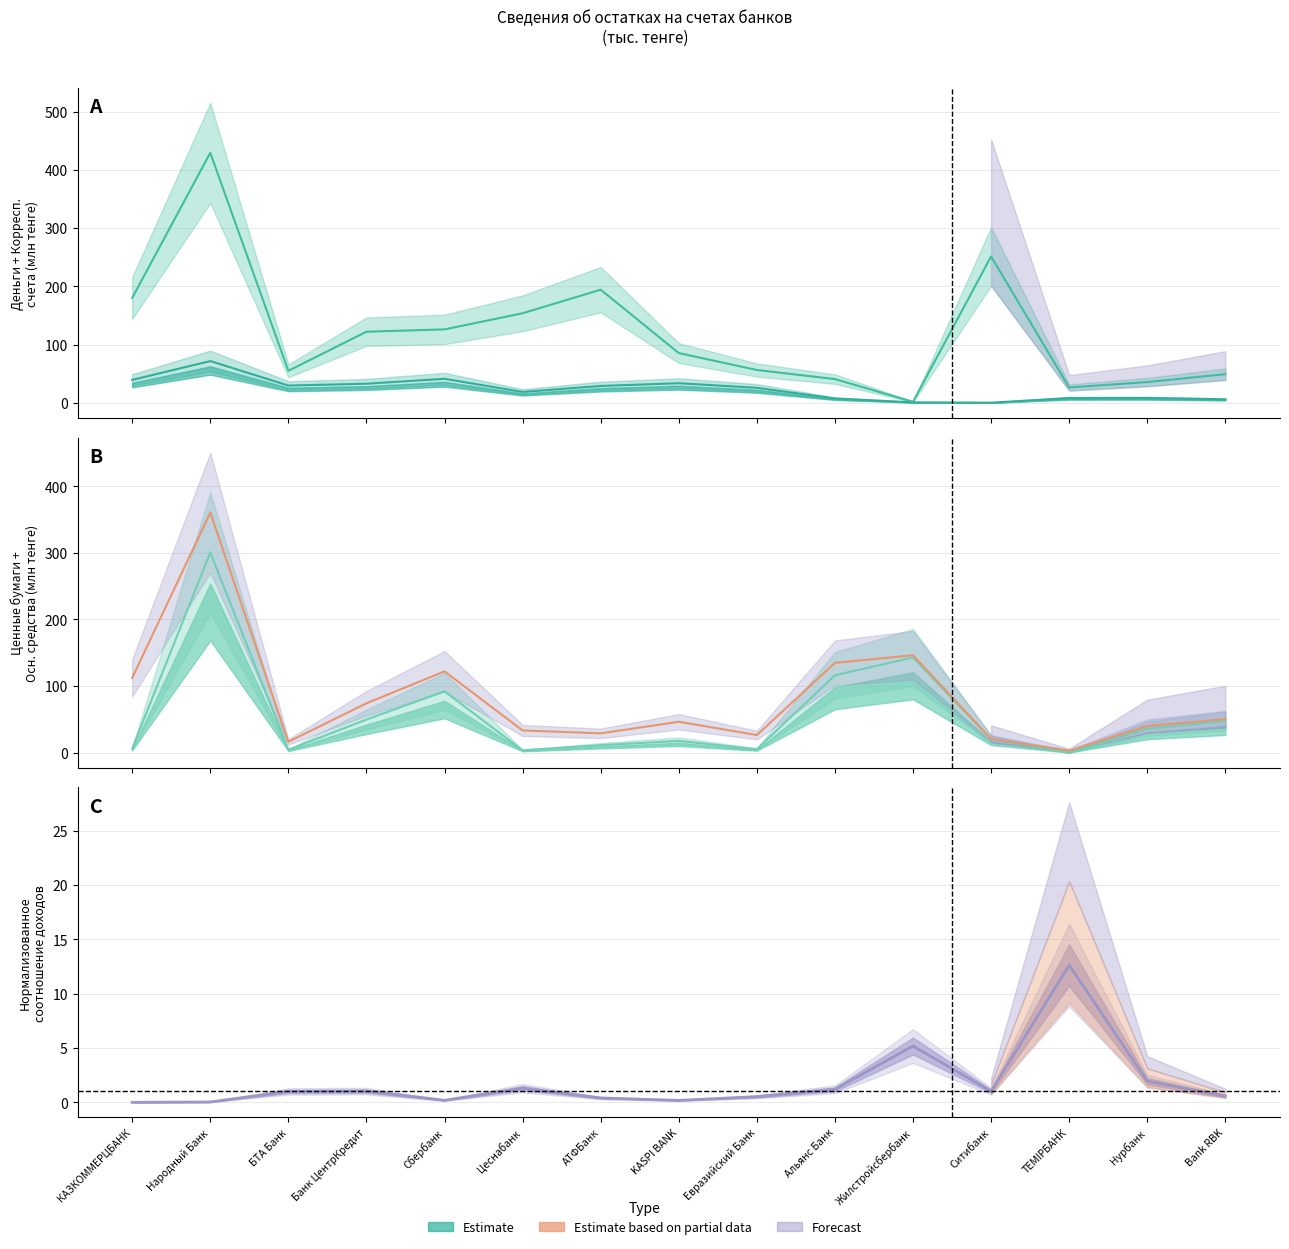

Rank the categories by value from lowest to highest.

ТЕМIРБАНК, БТА Банк, Ситибанк, Евразийский Банк, АТФБанк, Цеснабанк, Нурбанк, KASPI BANK, Bank RBK, Банк ЦентрКредит, КАЗКОММЕРЦБАНК, Сбербанк, Альянс Банк, Жилстройсбербанк, Народный Банк